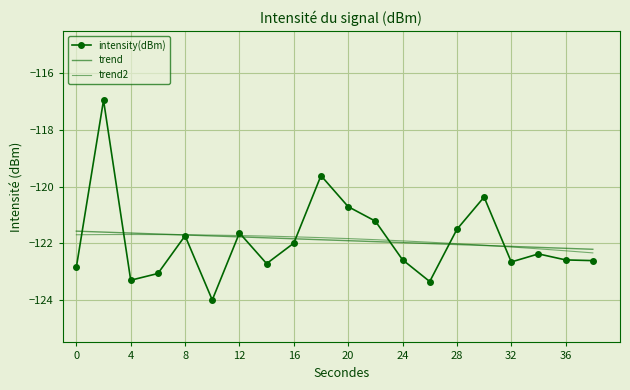

What is the difference between the second highest and second lowest values in the trend2 series?

0.6